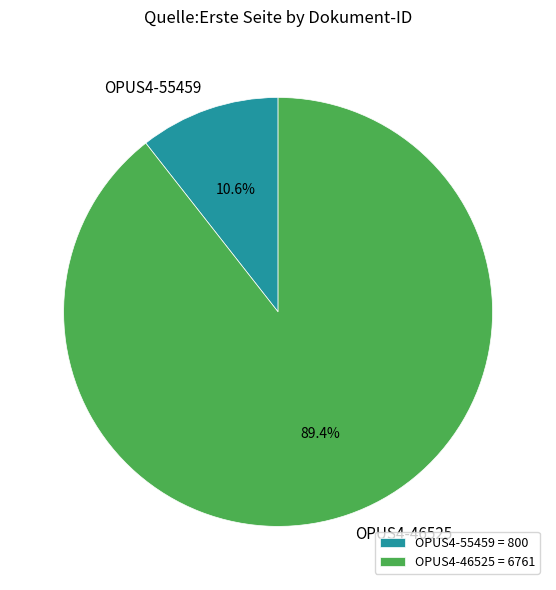

Which slice is the largest?

OPUS4-46525